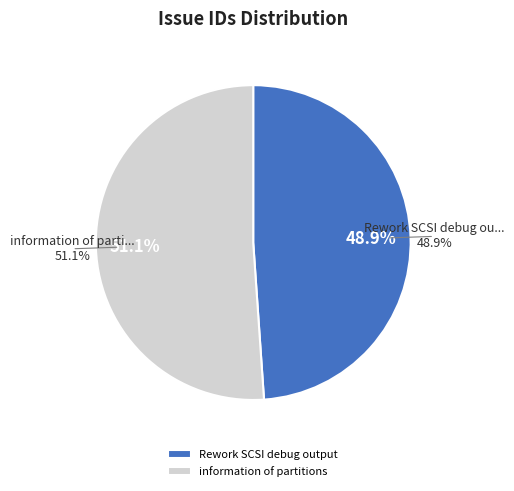

The information of partitions slice represents 46% of the pie. True or false?

False